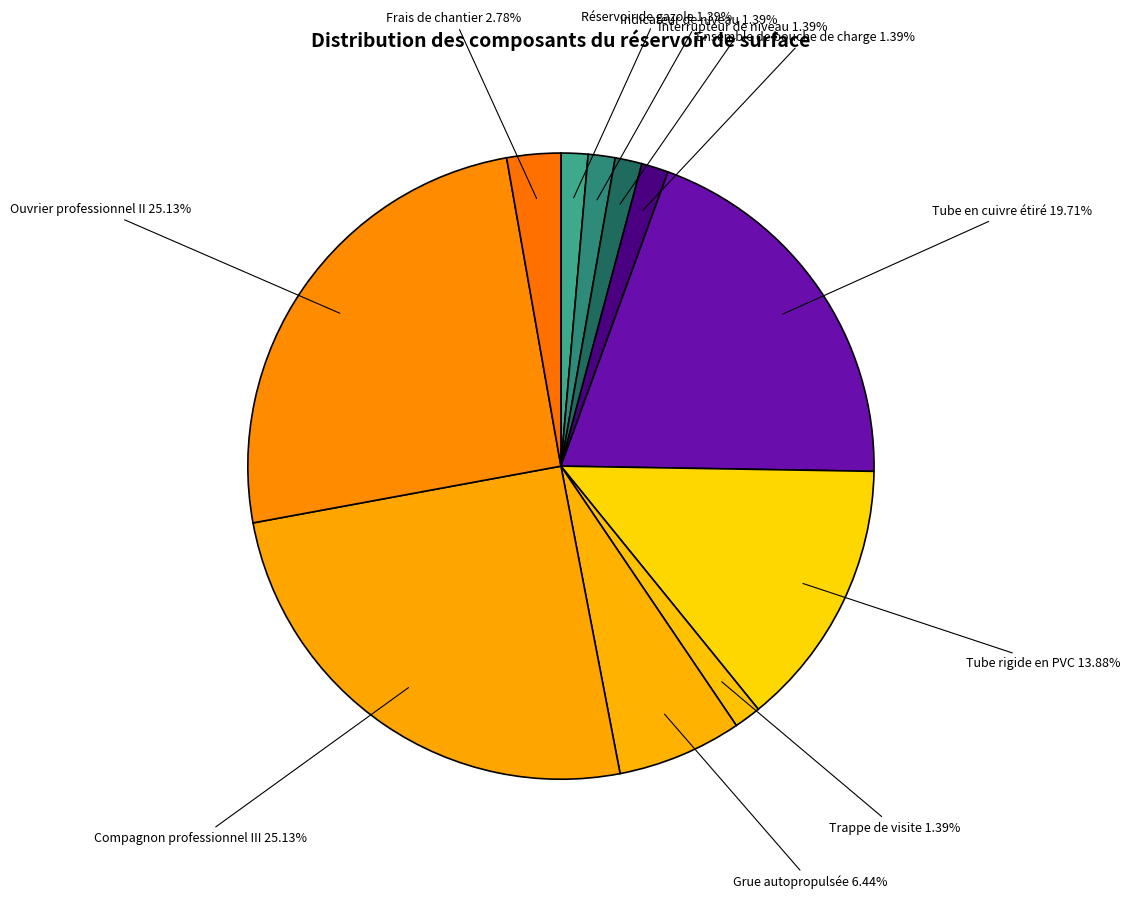

Approximately how many times larger is the value at Ouvrier professionnel II compared to Tube rigide en PVC?

1.8